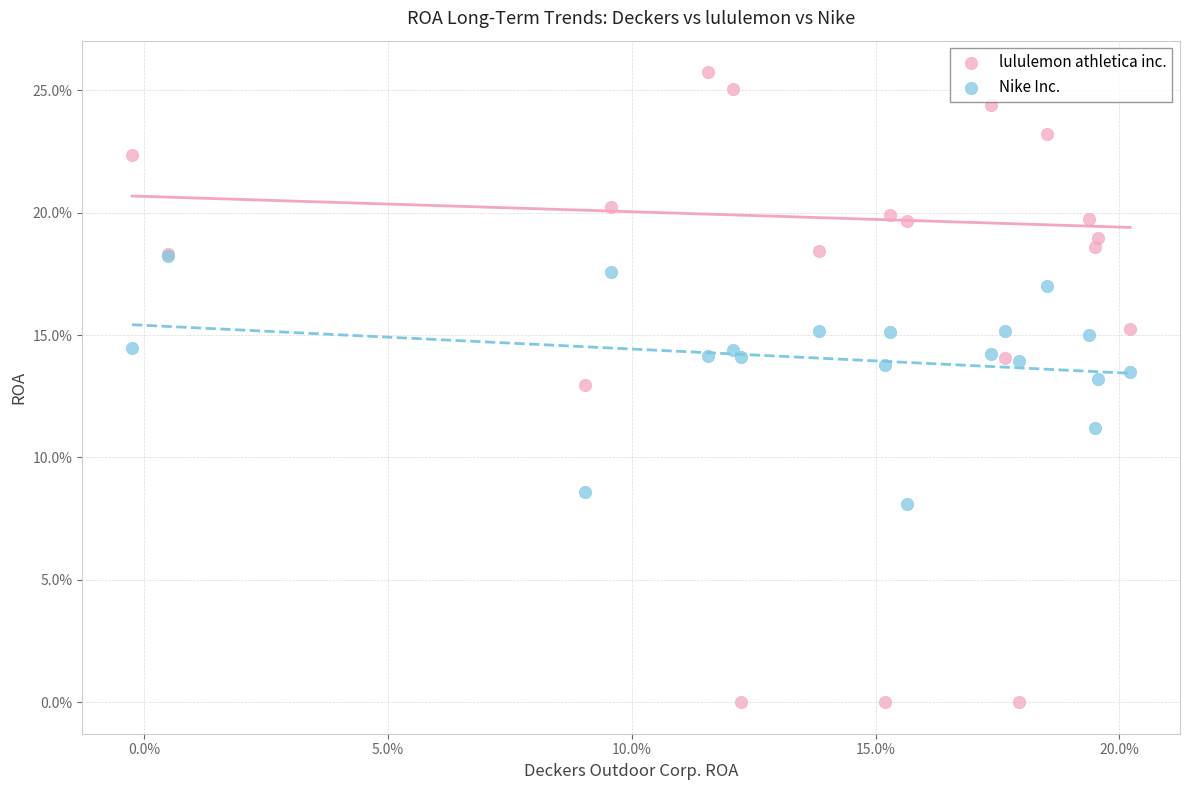

Which series contains the lowest Y value?

lululemon athletica inc.